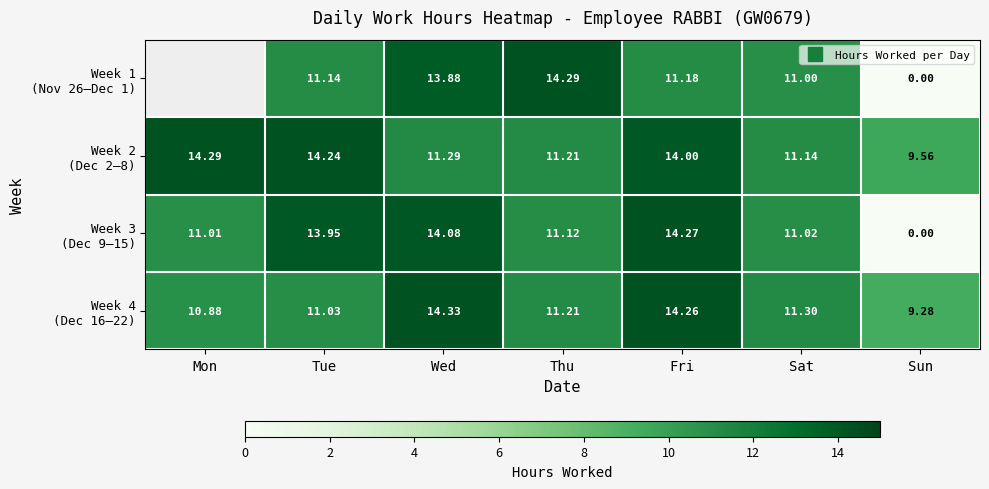

True or false: Week 1 (Nov 26–Dec 1) has a value of 23.2 at Wed.

False